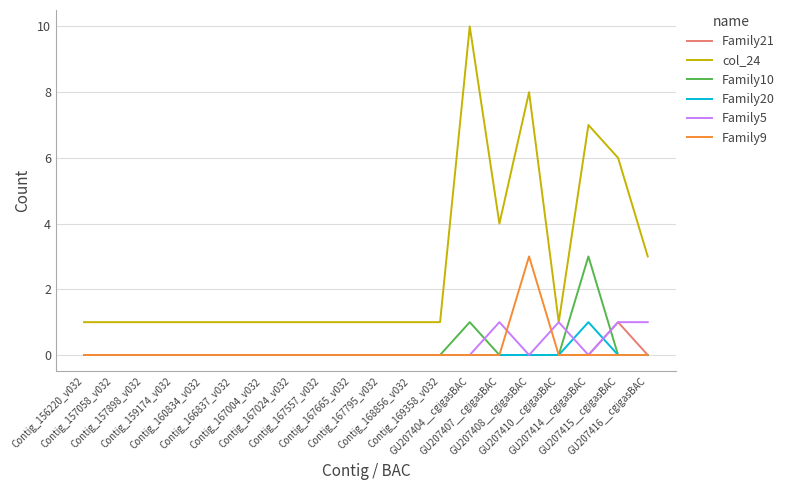

How many distinct data groups are displayed?

6